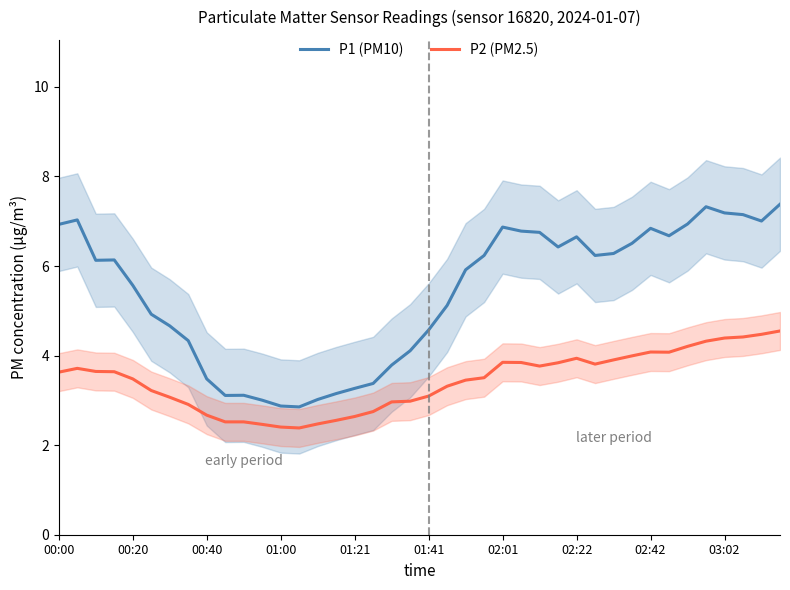

How many data points in P1 (PM10) are less than 6?

19